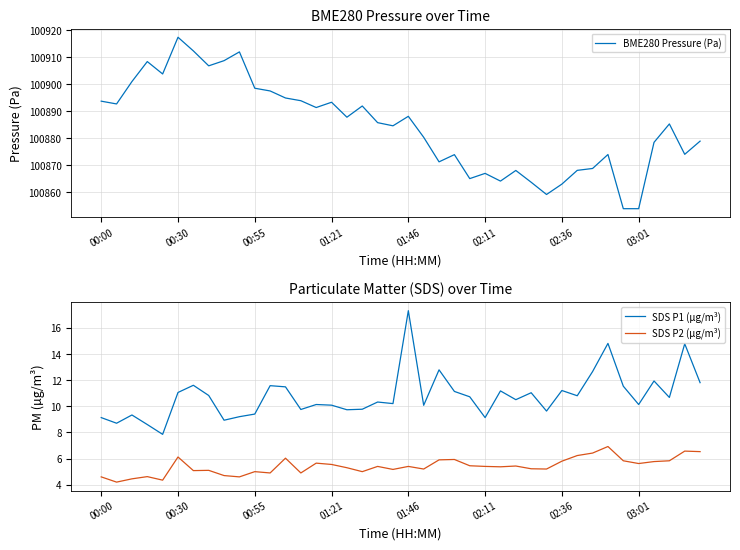

True or false: SDS P2 (µg/m³) and SDS P1 (µg/m³) cross at least once.

False